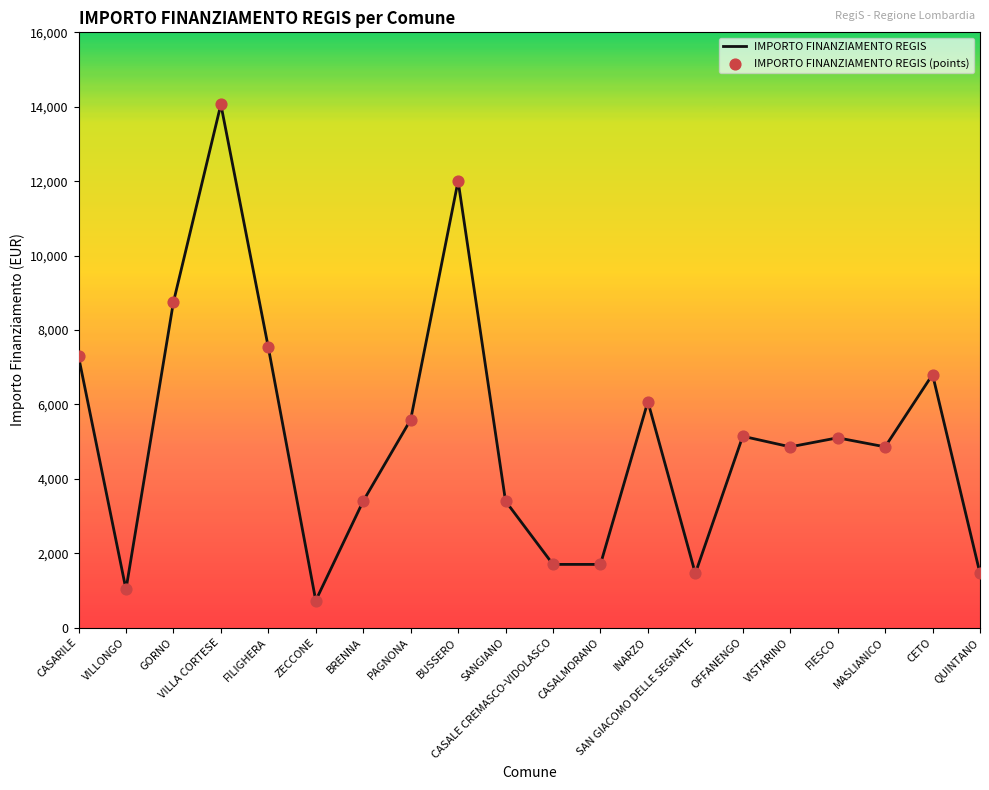

Approximately how many times larger is the value at SANGIANO compared to CETO?

0.5